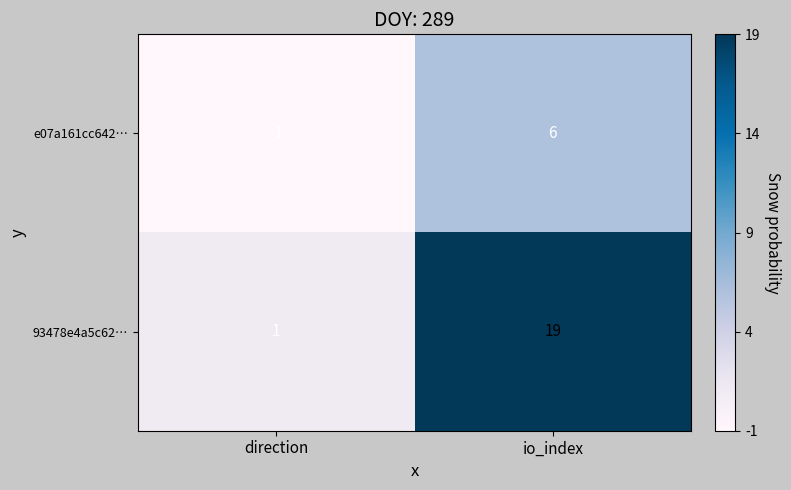

Which series has the largest range (max minus min)?

93478e4a5c62…